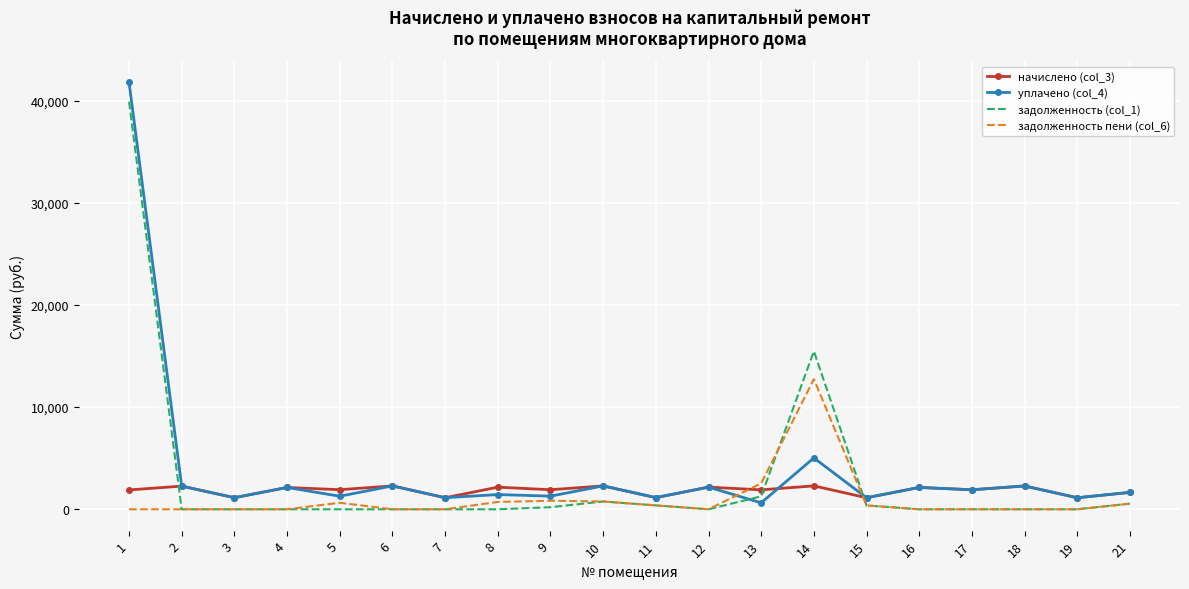

What is the greatest value displayed?

41792.9